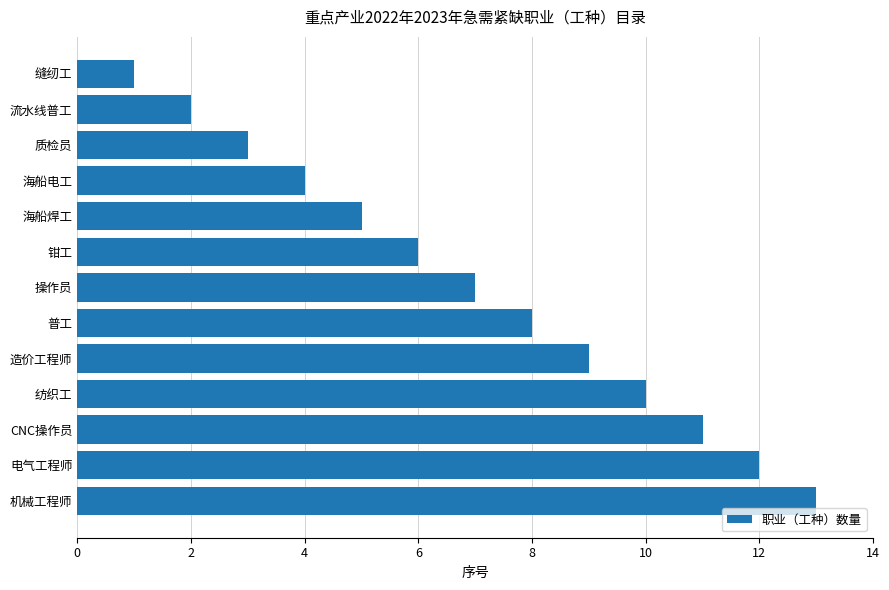

Reading bottom to top, what are all the values shown in this chart?

机械工程师=13	电气工程师=12	CNC操作员=11	纺织工=10	造价工程师=9	普工=8	操作员=7	钳工=6	海船焊工=5	海船电工=4	质检员=3	流水线普工=2	缝纫工=1